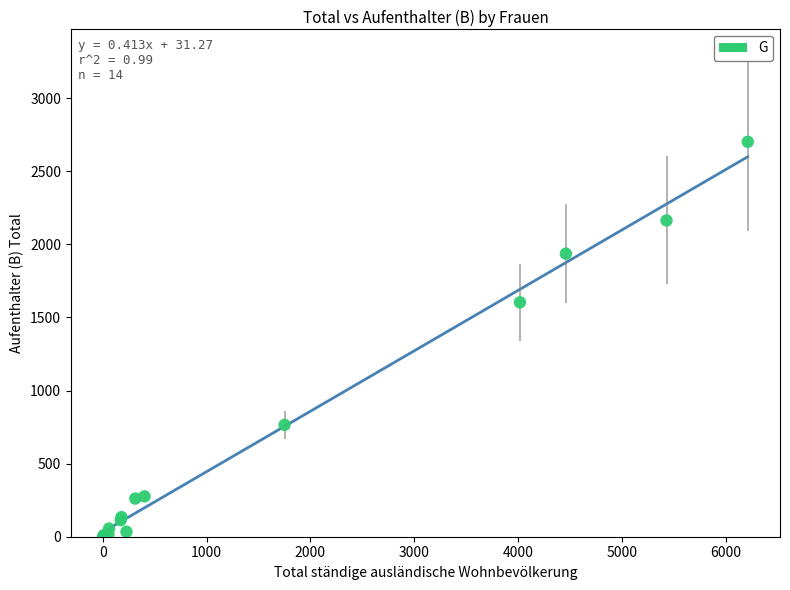

What Y value in the scatter plot is closest to 1352?

1603